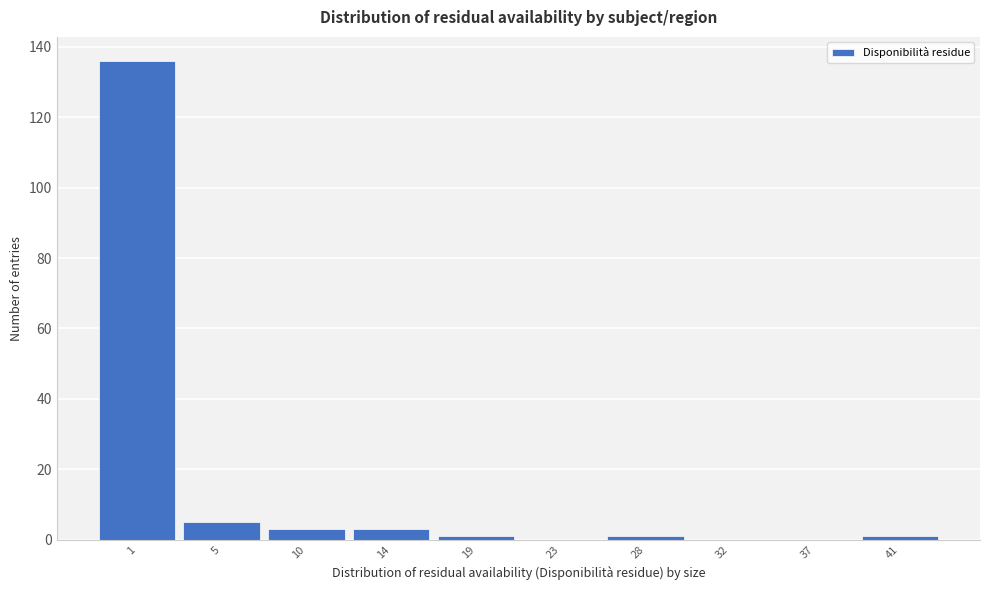

Reading left to right, extract all data points from this chart.

1=136	5=5	10=3	14=3	19=1	23=0	28=1	32=0	37=0	41=1